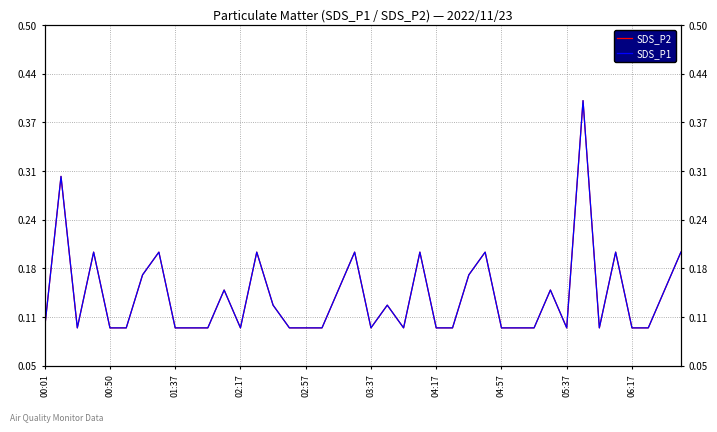

What is the lowest value of the SDS_P1 series?

0.1